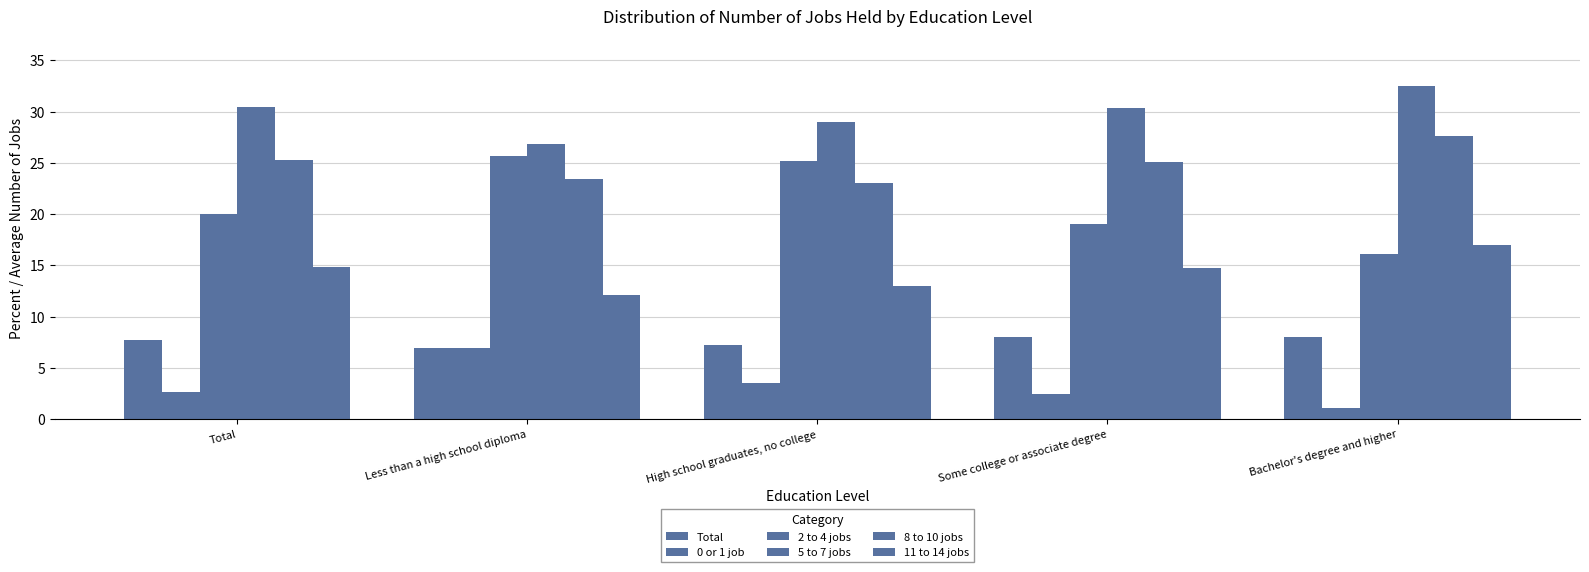

What is the label of the 5th bar from the right?

Total